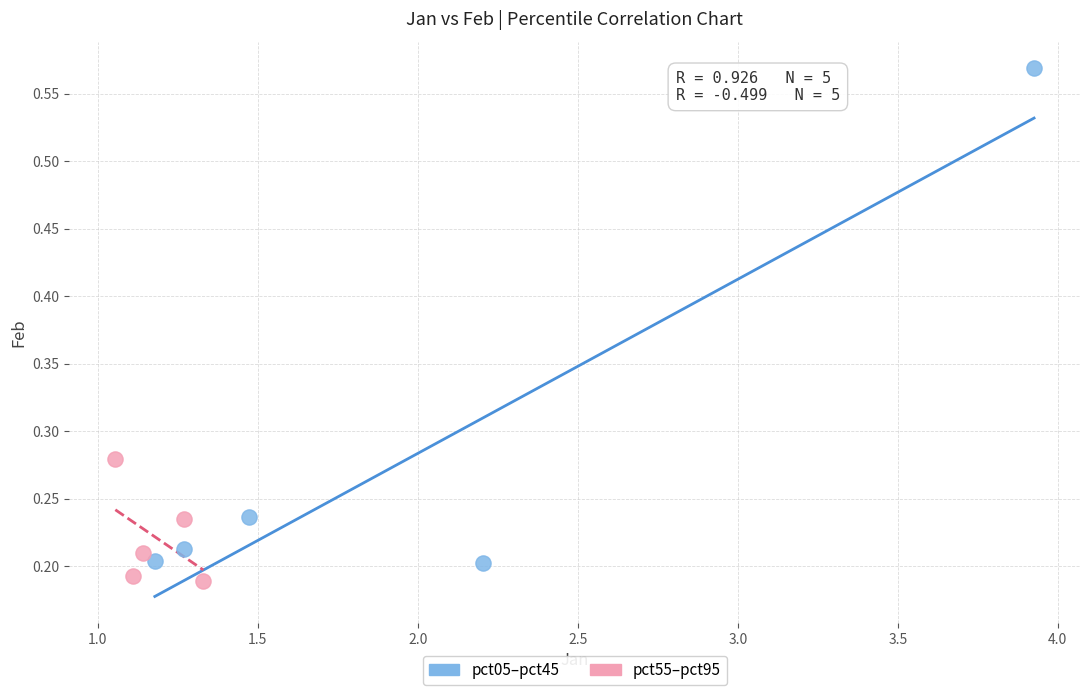

Which series reaches the maximum Y coordinate?

pct05–pct45